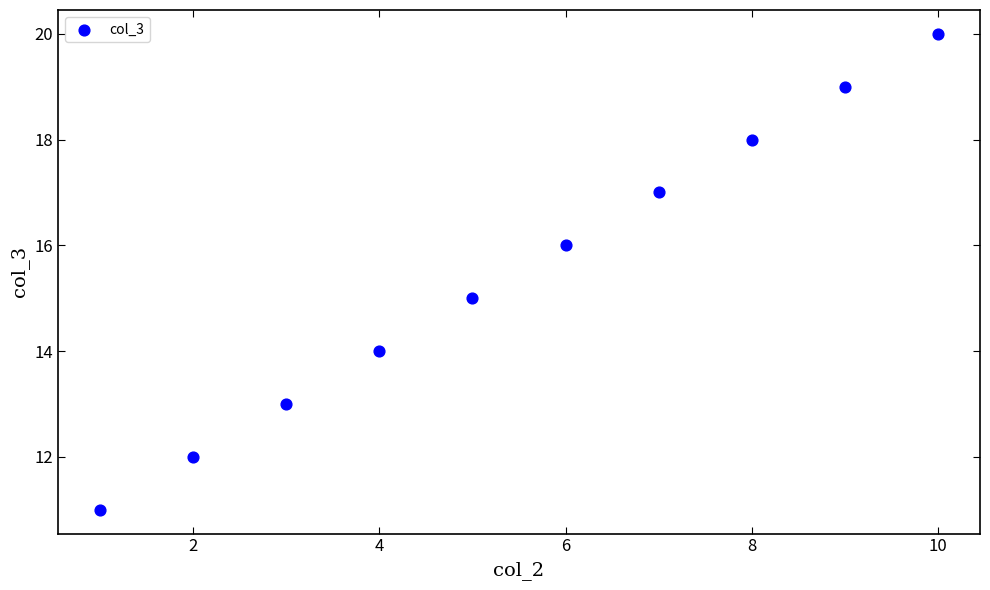

What is the average Y value?

16